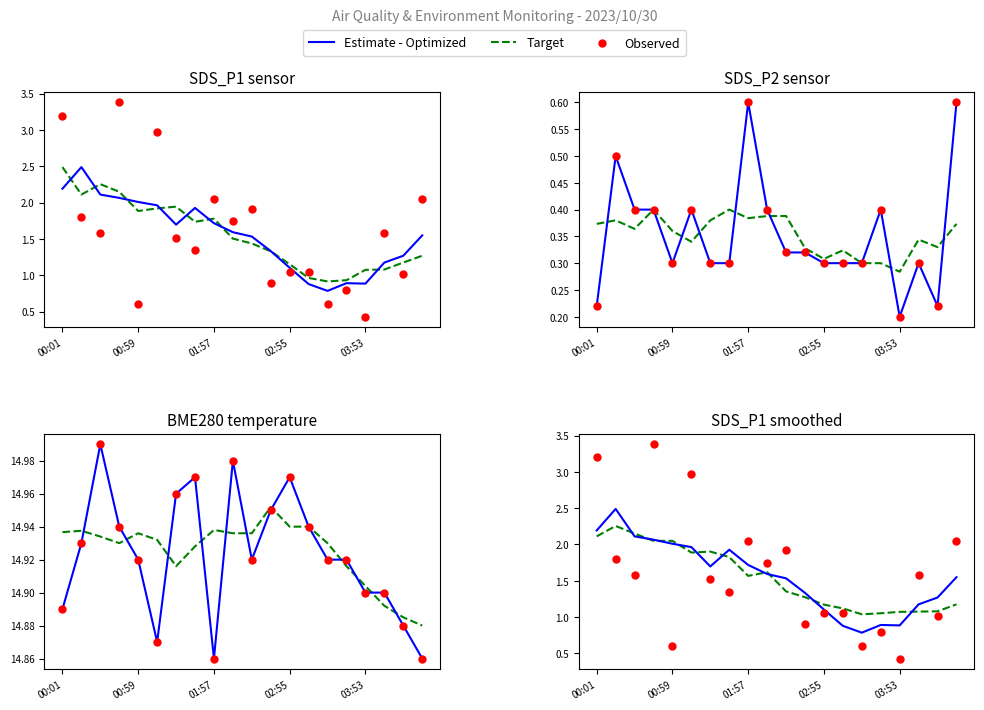

What is the total value across all series at 10?

4.8